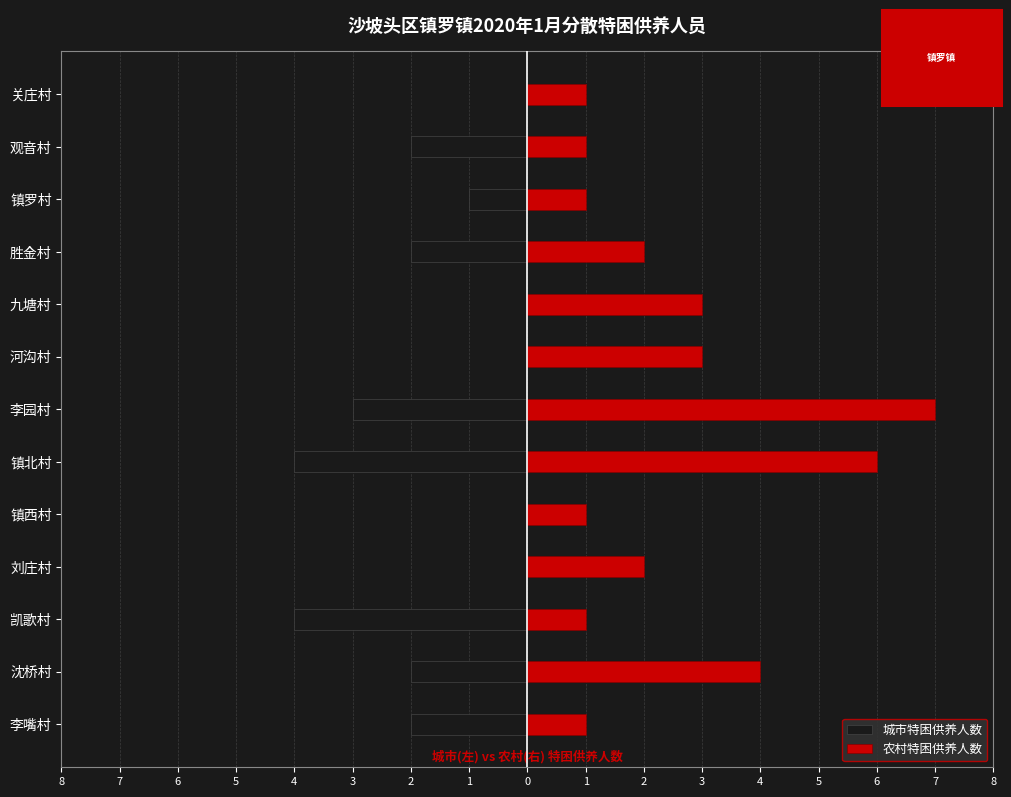

How many distinct data groups are displayed?

2